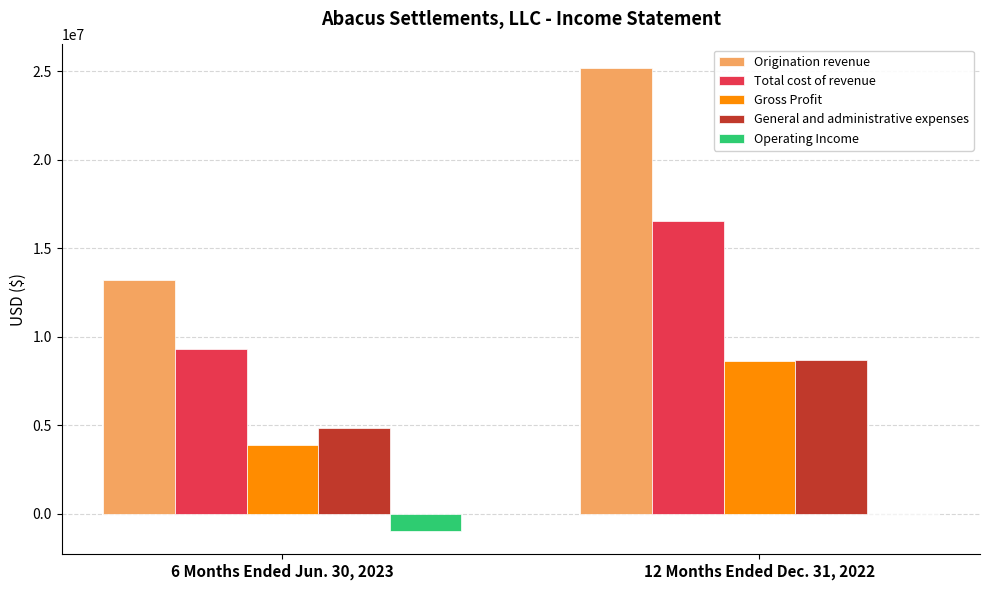

Which series has the largest total across all categories?

Origination revenue